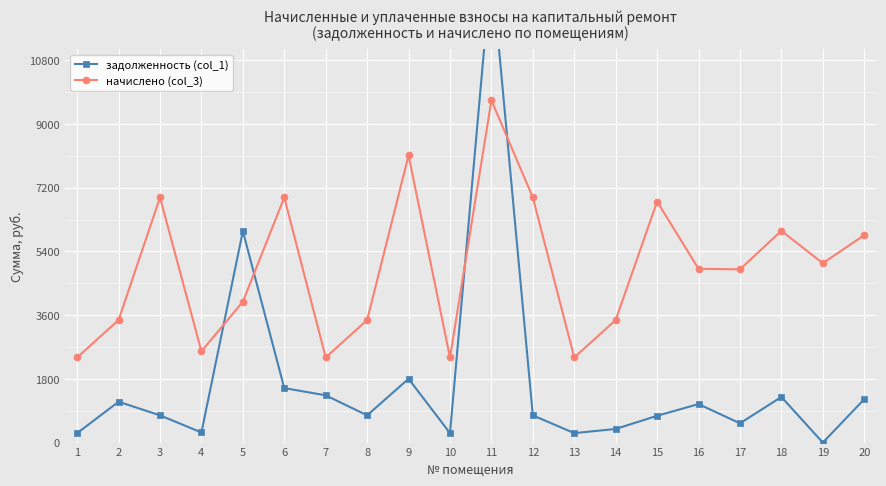

The value of начислено (col_3) at 5 is 3981.6. True or false?

True